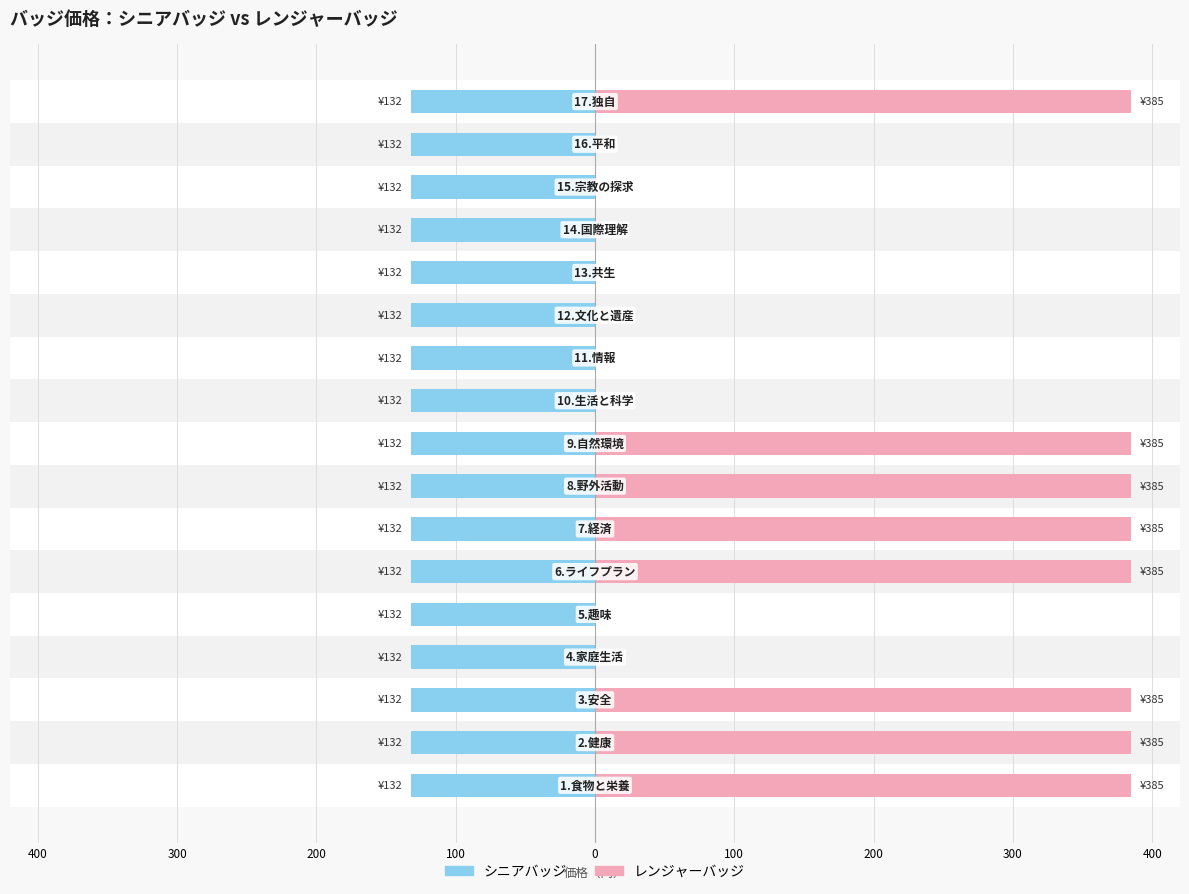

The value of レンジャーバッジ at 11 is 0.0. True or false?

True